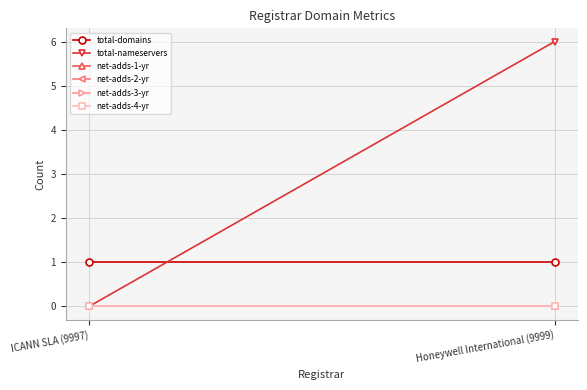

How many data points does each series have?

2